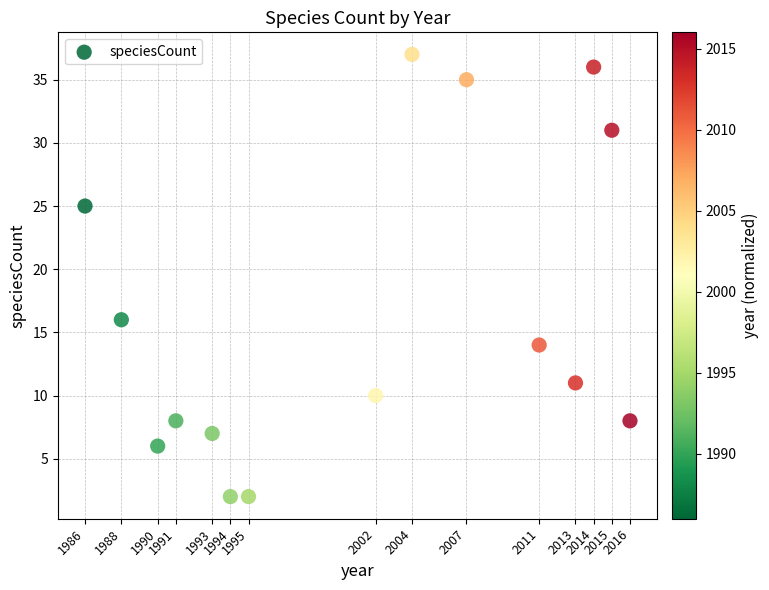

What is the range of Y values (max minus min)?

35